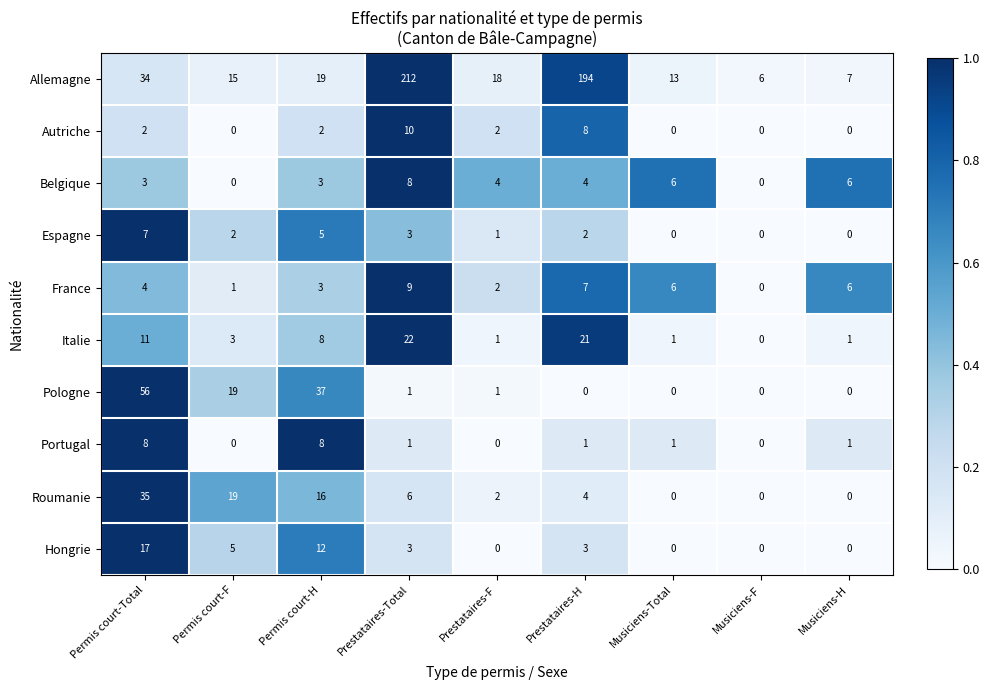

What is the maximum value shown in the chart?

212